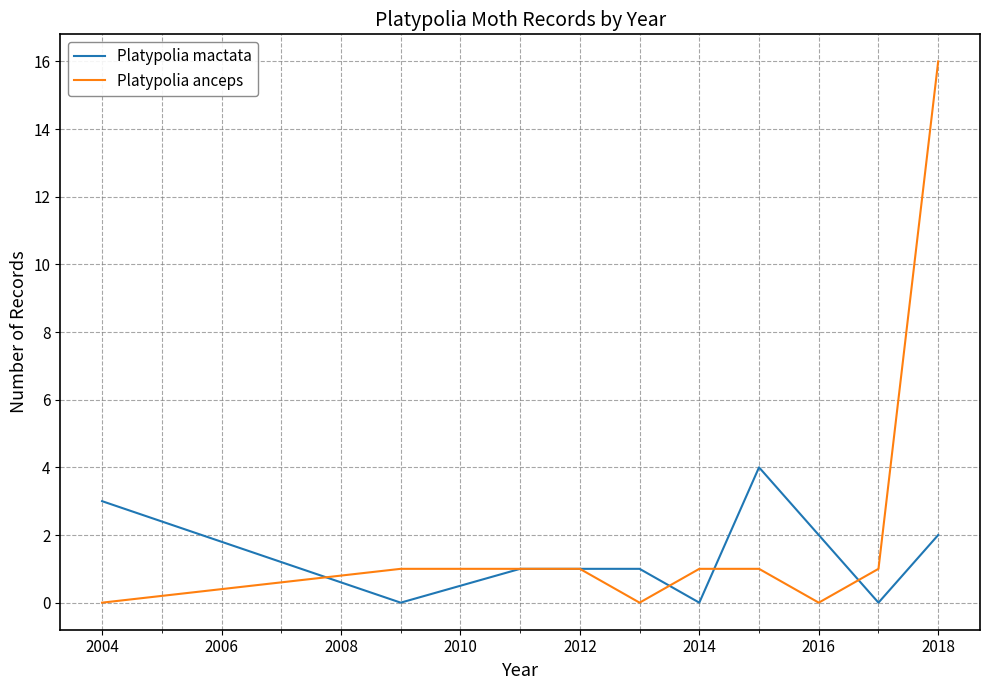

Which series has the largest range (max minus min)?

Platypolia anceps